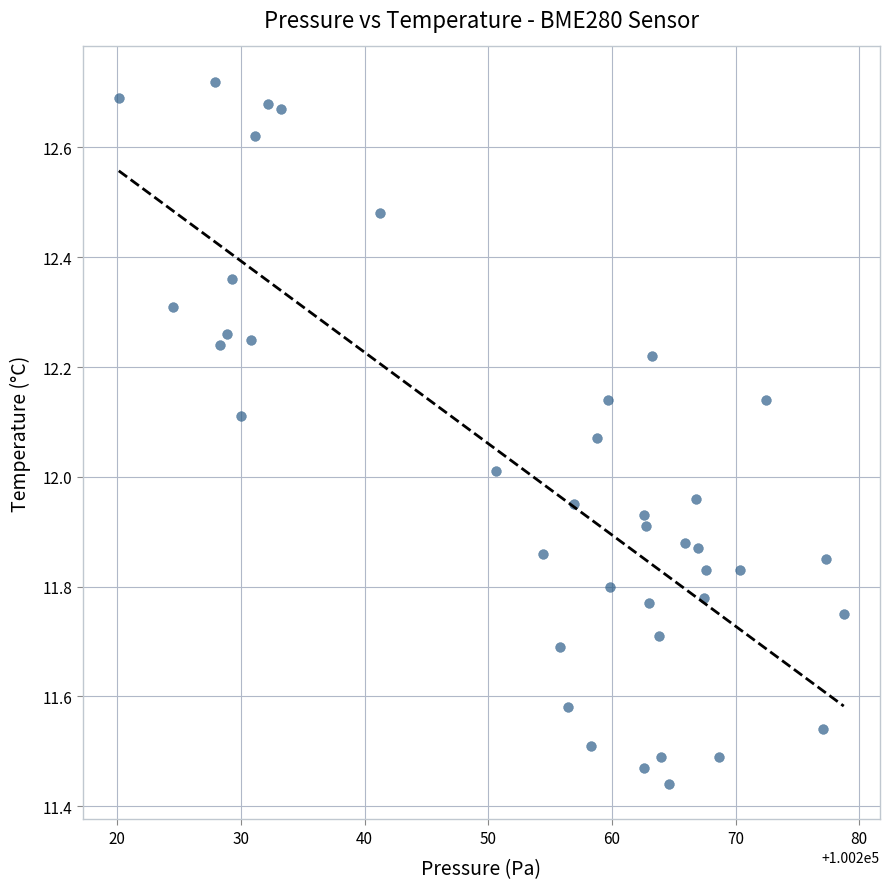

What is the range of X values (max minus min)?

58.6